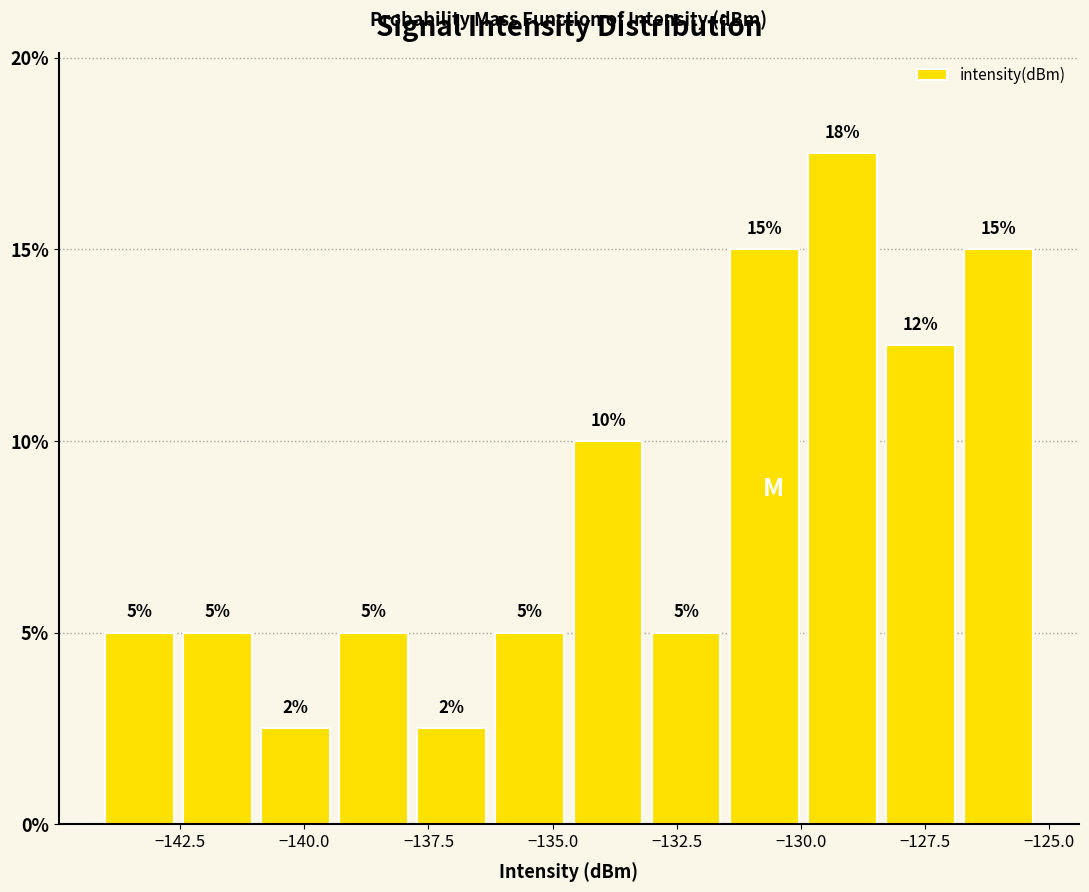

Read against the x-axis, roughly where is the centre of the tallest bar?

-129.0